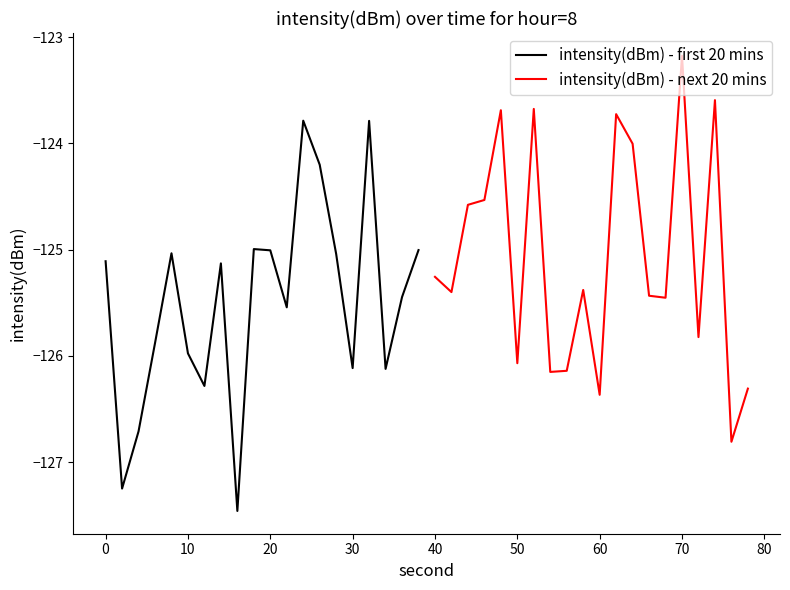

Is it true that intensity(dBm) - next 20 mins equals -75.0 at 40?

False